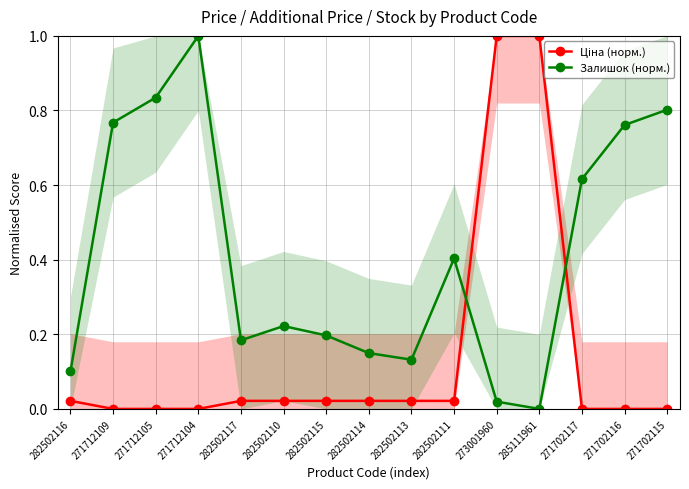

How many data points in Ціна (норм.) are above 0?

9